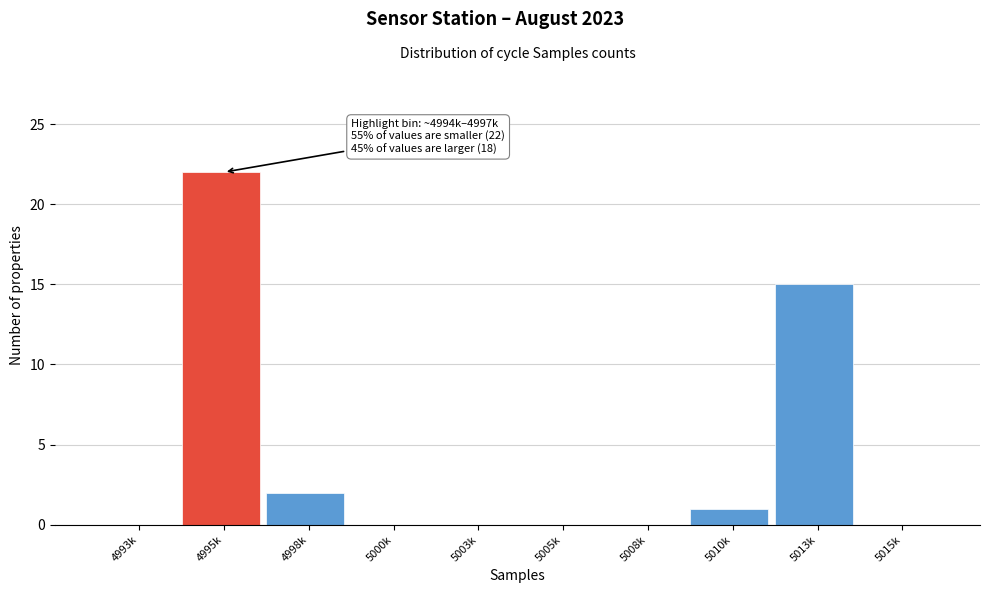

Which category has the highest value across all series?

4995k